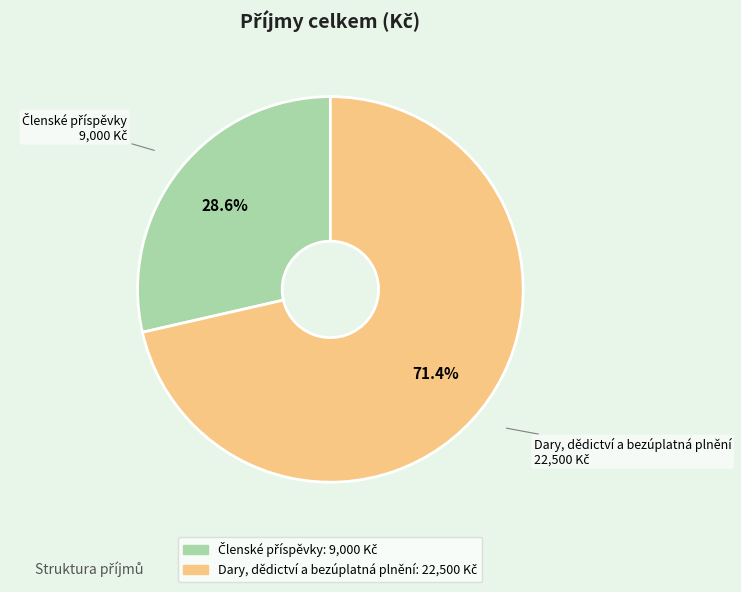

Which slice represents more than half of the pie?

Dary, dědictví a bezúplatná plnění